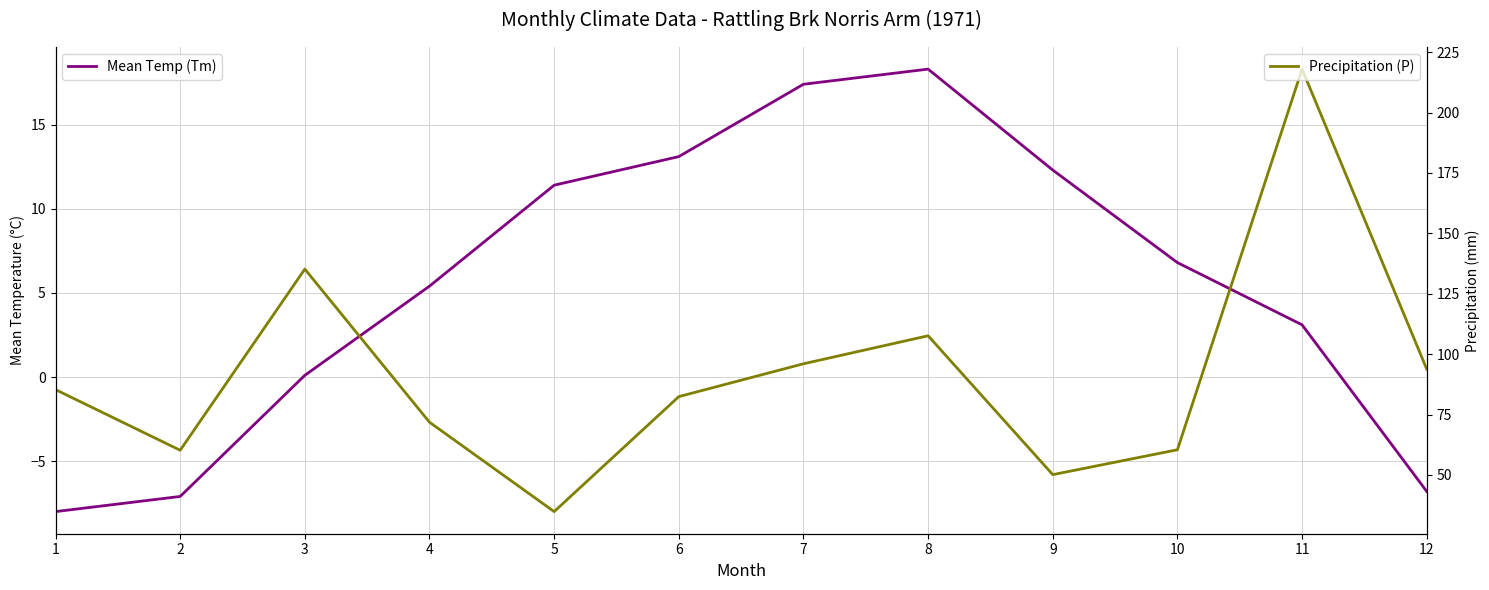

At which category is the sum across all series the highest?

11